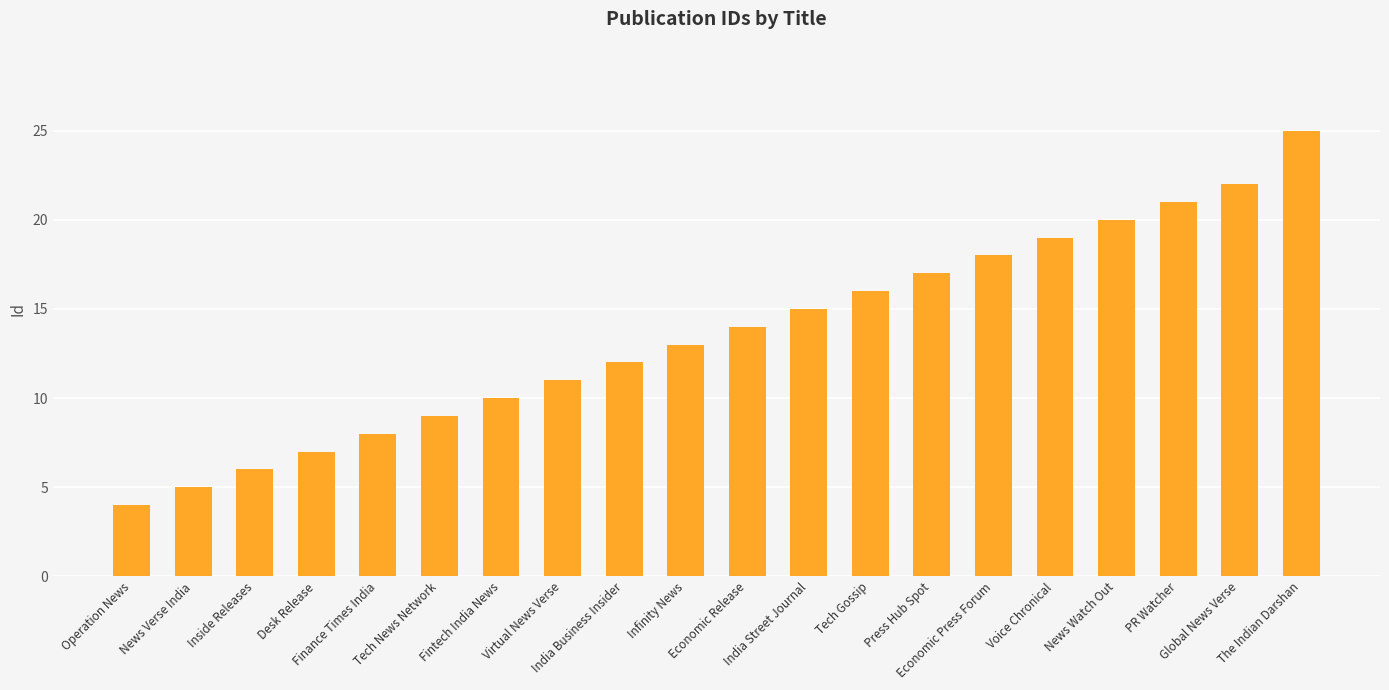

What is the value of the 6th bar from the left?

9